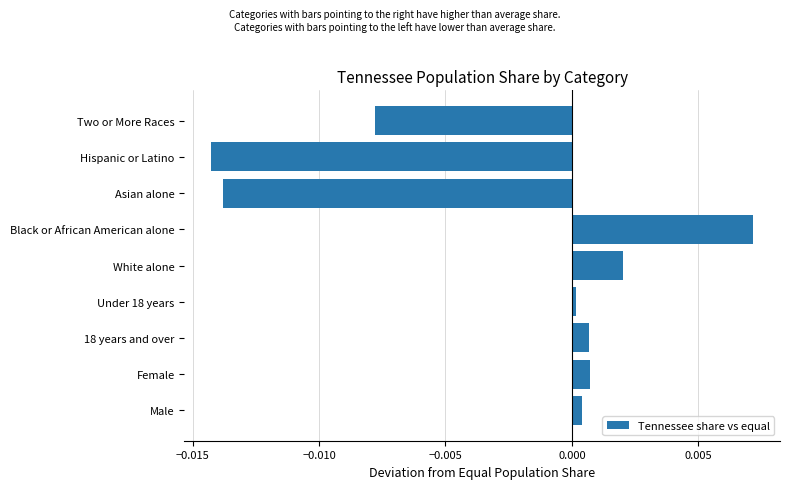

Which label corresponds to the largest value in the chart?

Black or African American alone